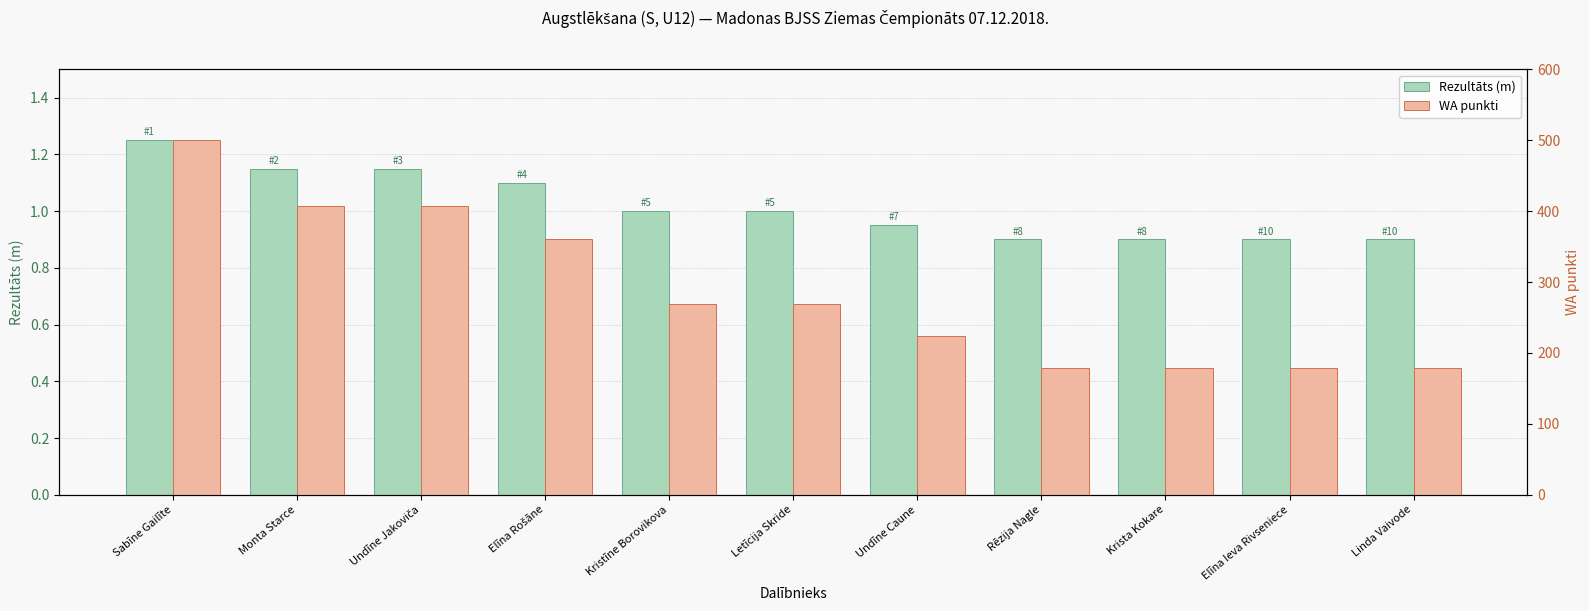

Are the bars grouped side by side (vs. stacked)?

Yes